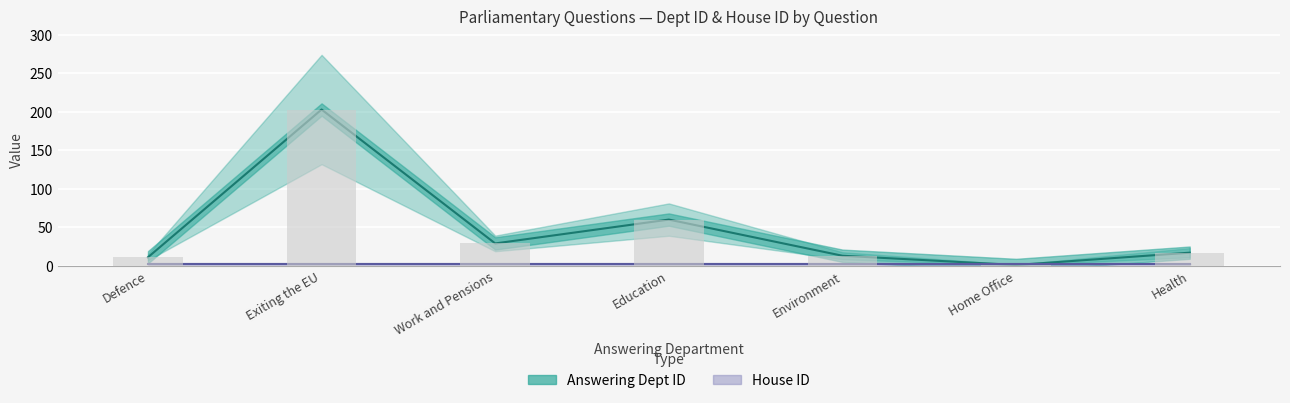

What is the smallest value displayed?

1